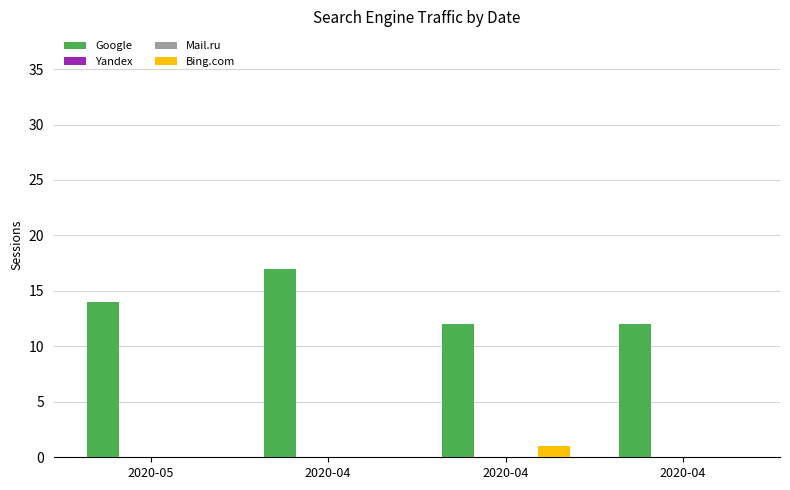

Which has a higher value, 2020-04 or 2020-05?

2020-04